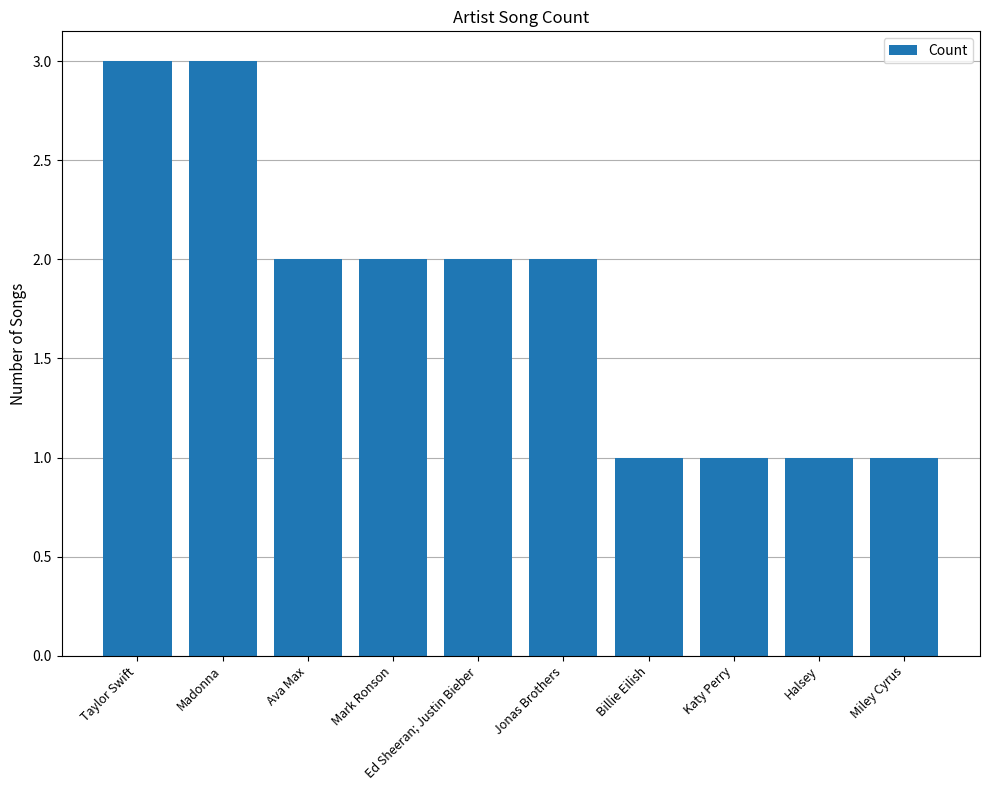

Are the bars horizontal?

No